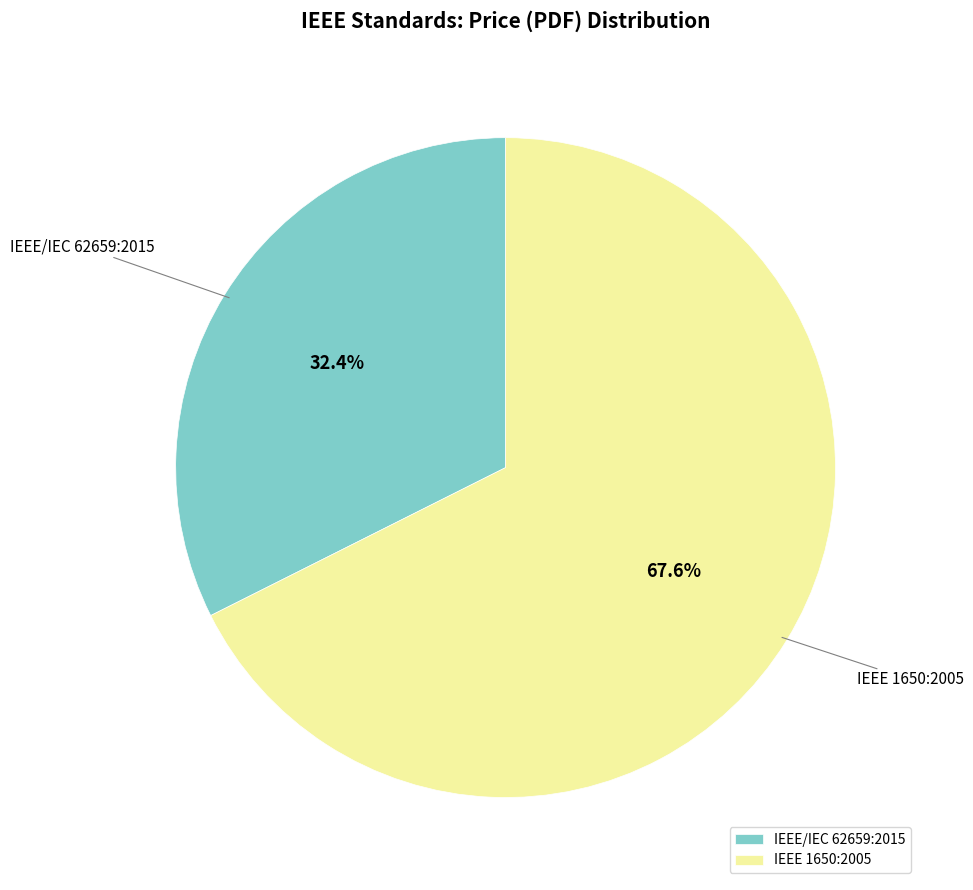

Rank the categories by value from highest to lowest.

IEEE 1650:2005, IEEE/IEC 62659:2015